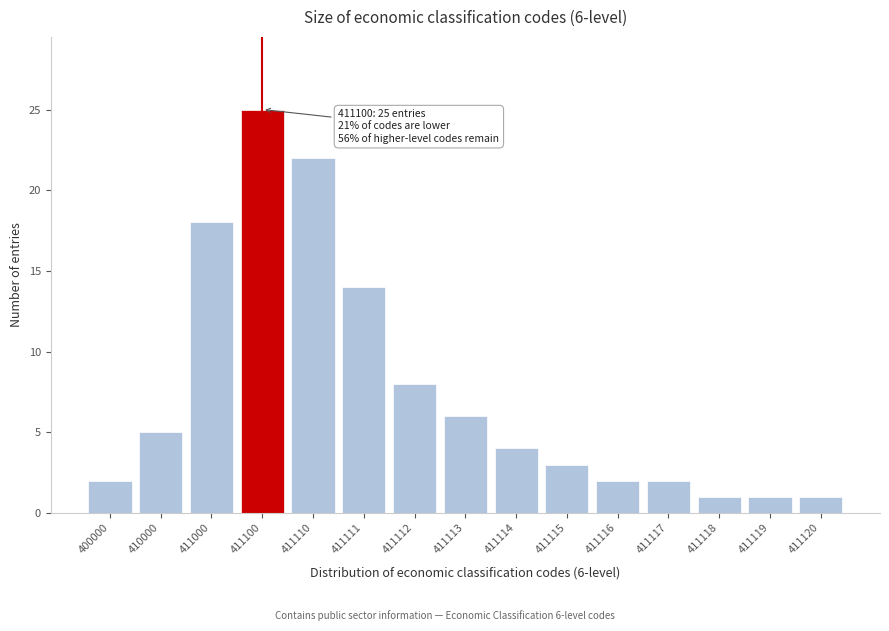

Reading right to left, what are all the values shown in this chart?

1	1	1	2	2	3	4	6	8	14	22	25	18	5	2